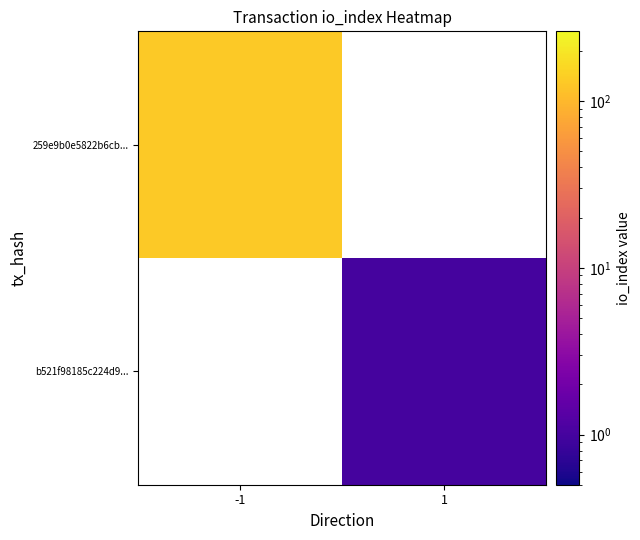

How many values in b521f98185c224d9... are above zero?

1